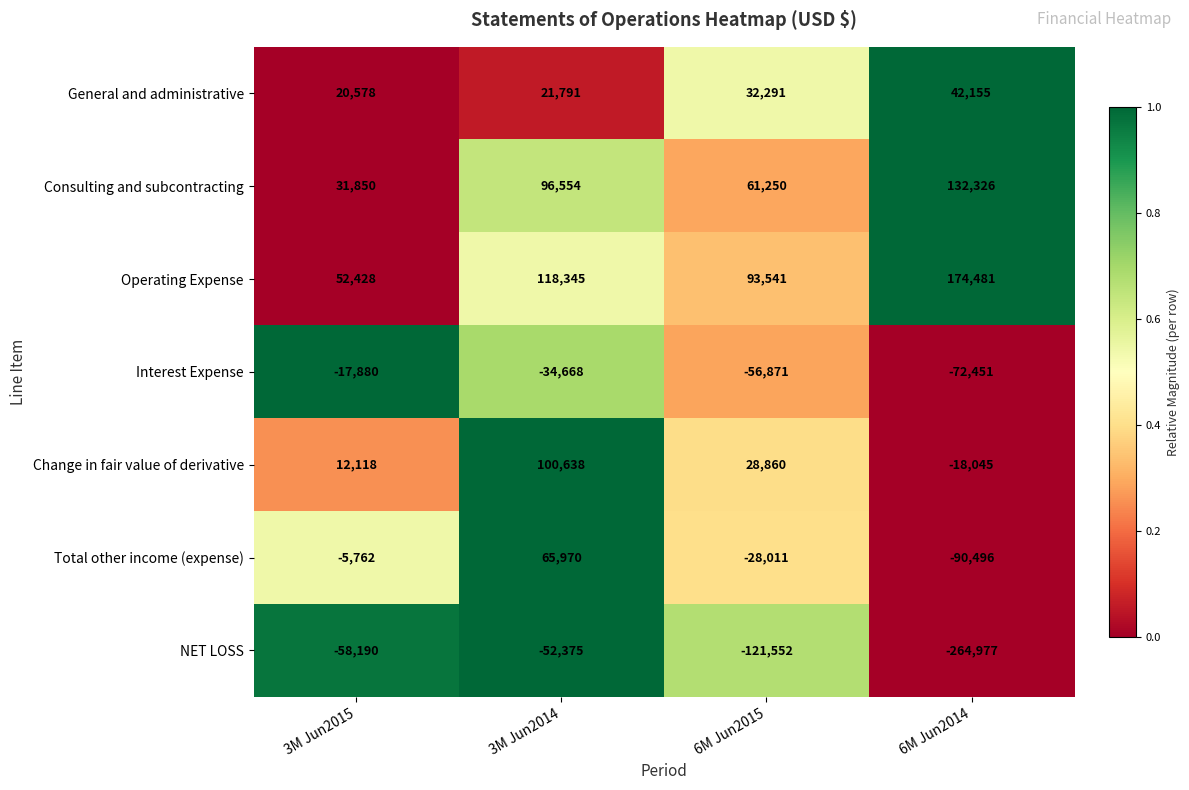

Rank the series at 3M Jun2014 from highest to lowest value.

Operating Expense, Change in fair value of derivative, Consulting and subcontracting, Total other income (expense), General and administrative, Interest Expense, NET LOSS